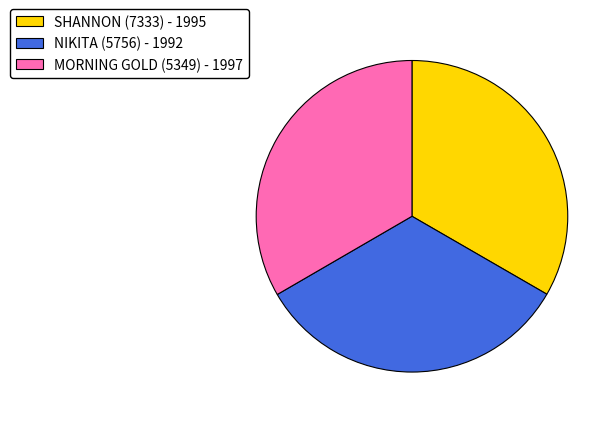

Does any single category account for the majority?

No